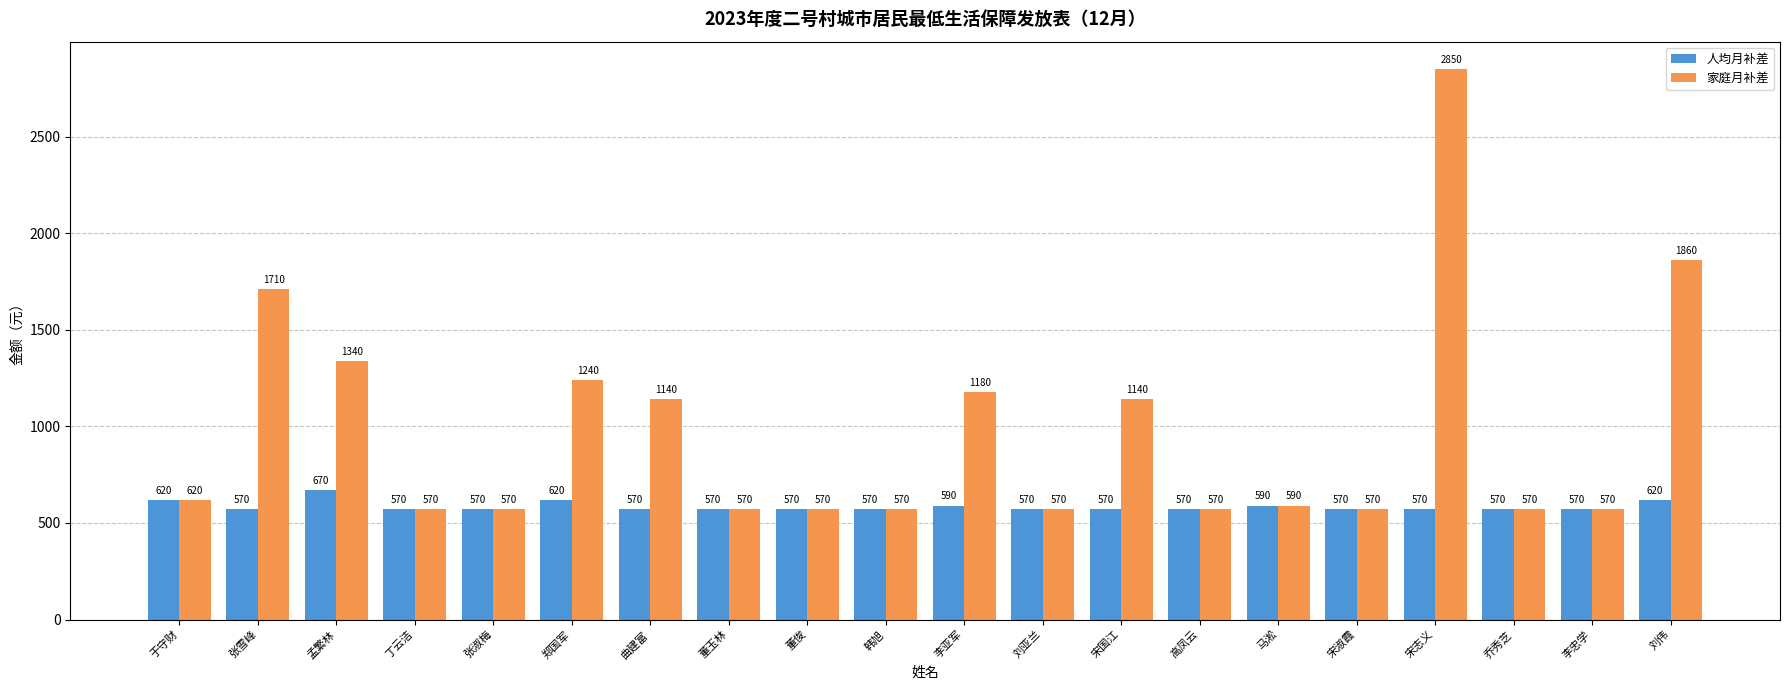

How many bars are there in each group?

2